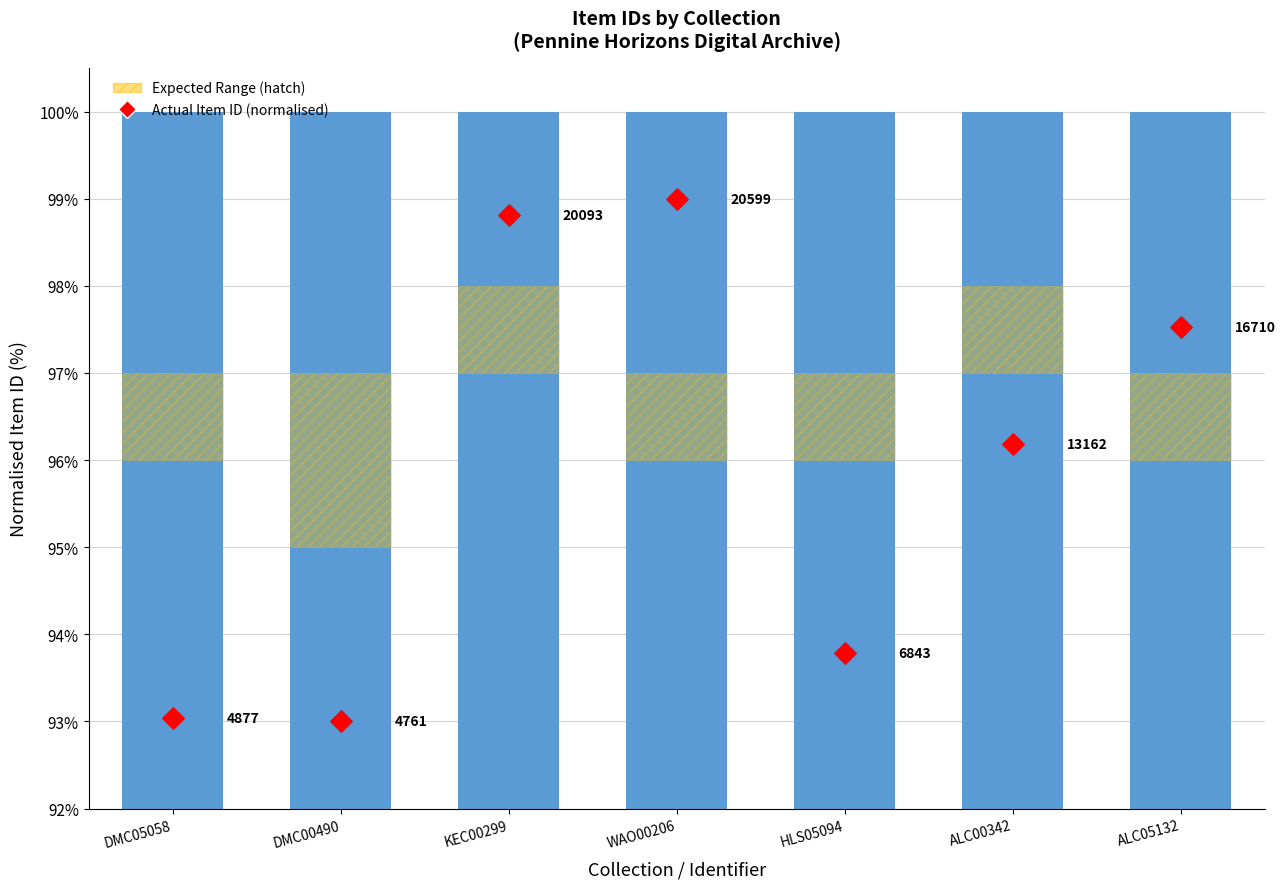

Which series has the largest Y range (max minus min)?

Actual Item ID (normalised)